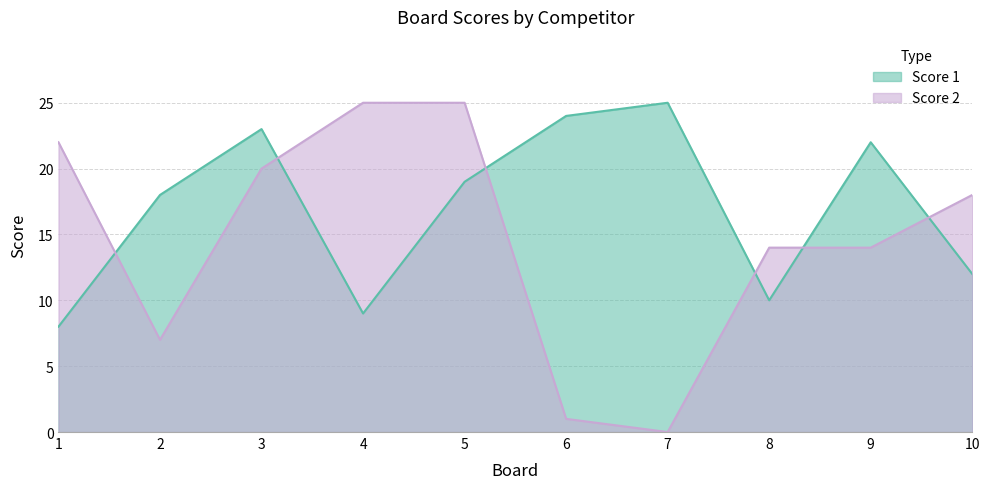

Reading left to right, list all the values displayed in this chart.

Score 1: 8	18	23	9	19	24	25	10	22	12
Score 2: 22	7	20	25	25	1	0	14	14	18